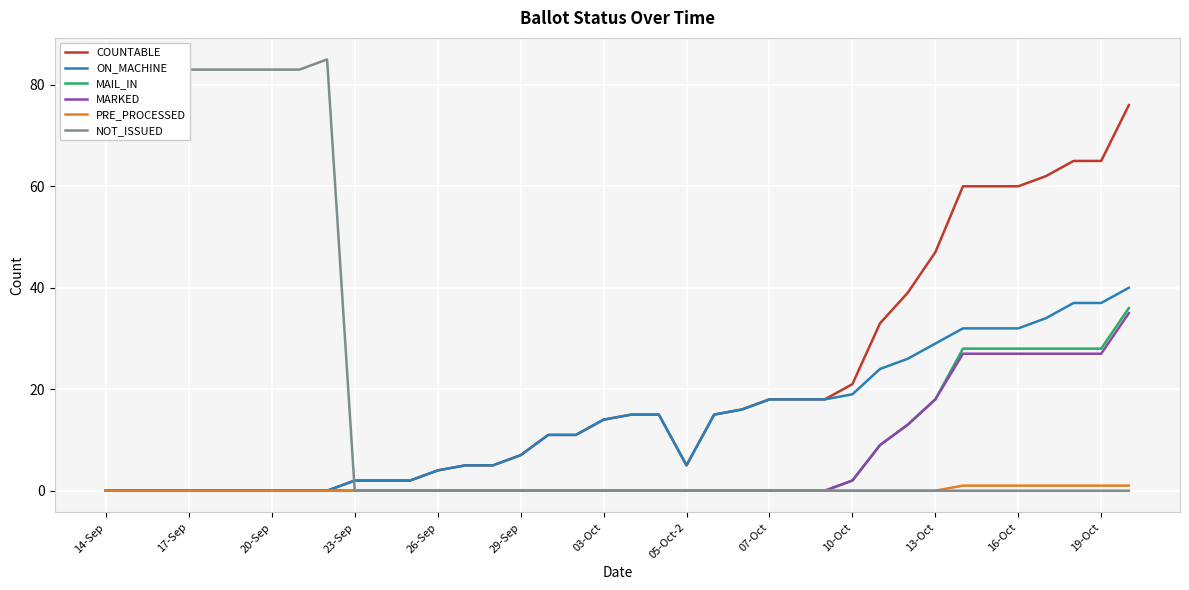

Which series has the largest range (max minus min)?

NOT_ISSUED